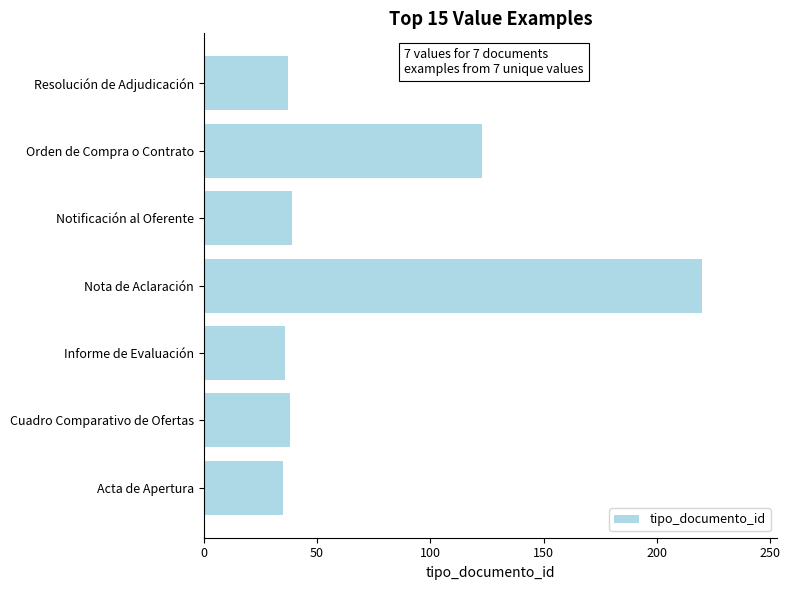

The chart shows a value of 61 at Resolución de Adjudicación. True or false?

False